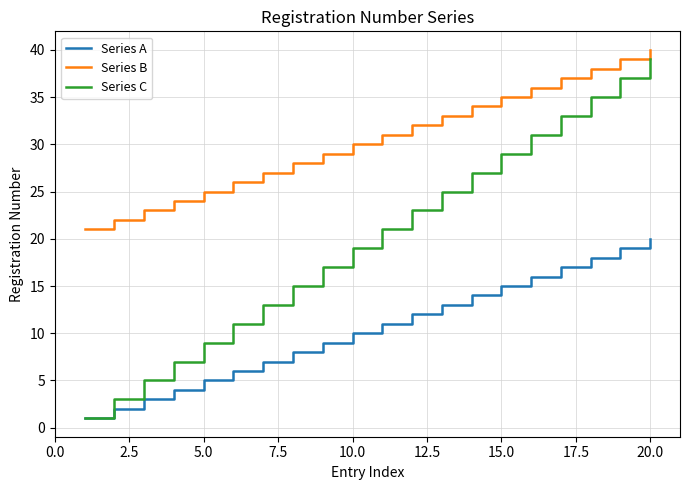

What is the greatest value displayed?

40